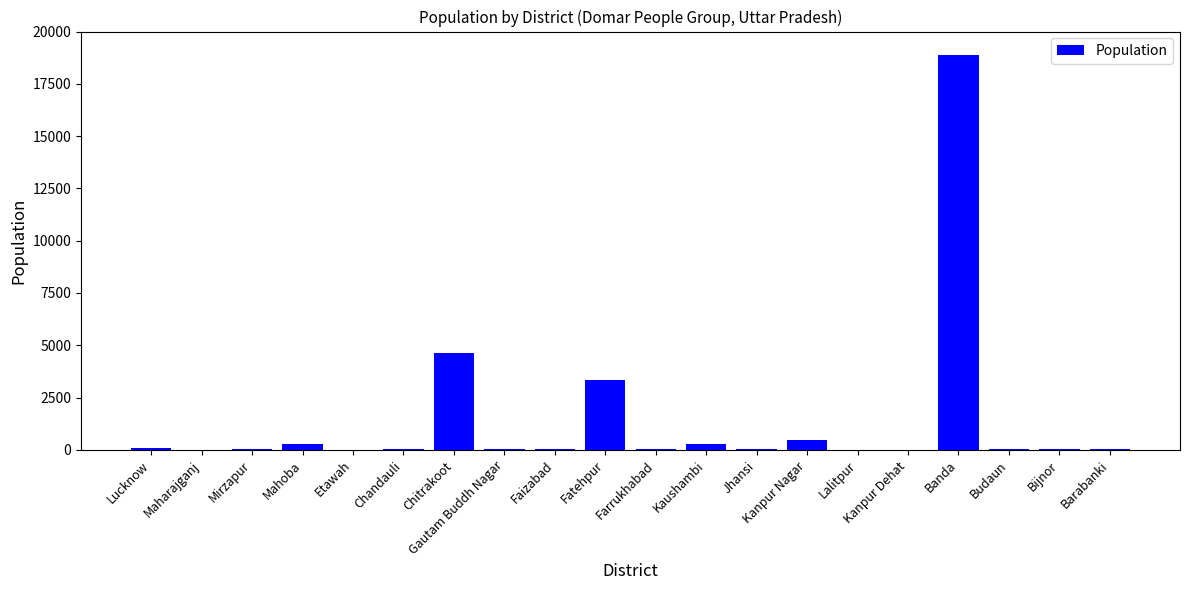

What is the ratio of the value at Budaun to the value at Chandauli?

3.0